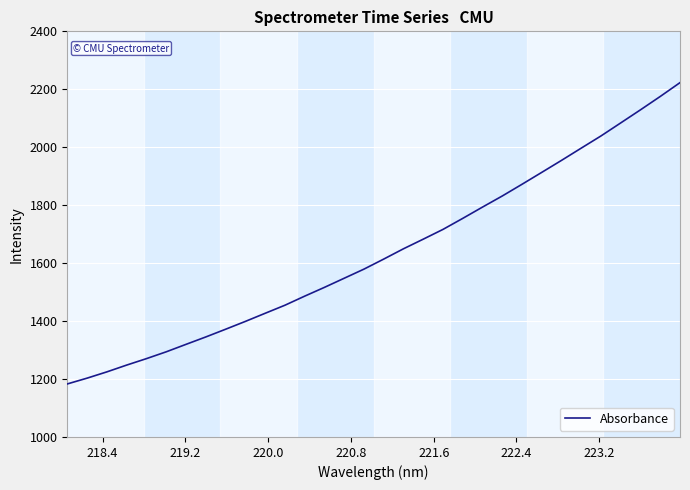

What is the sum of all values?

52299.3